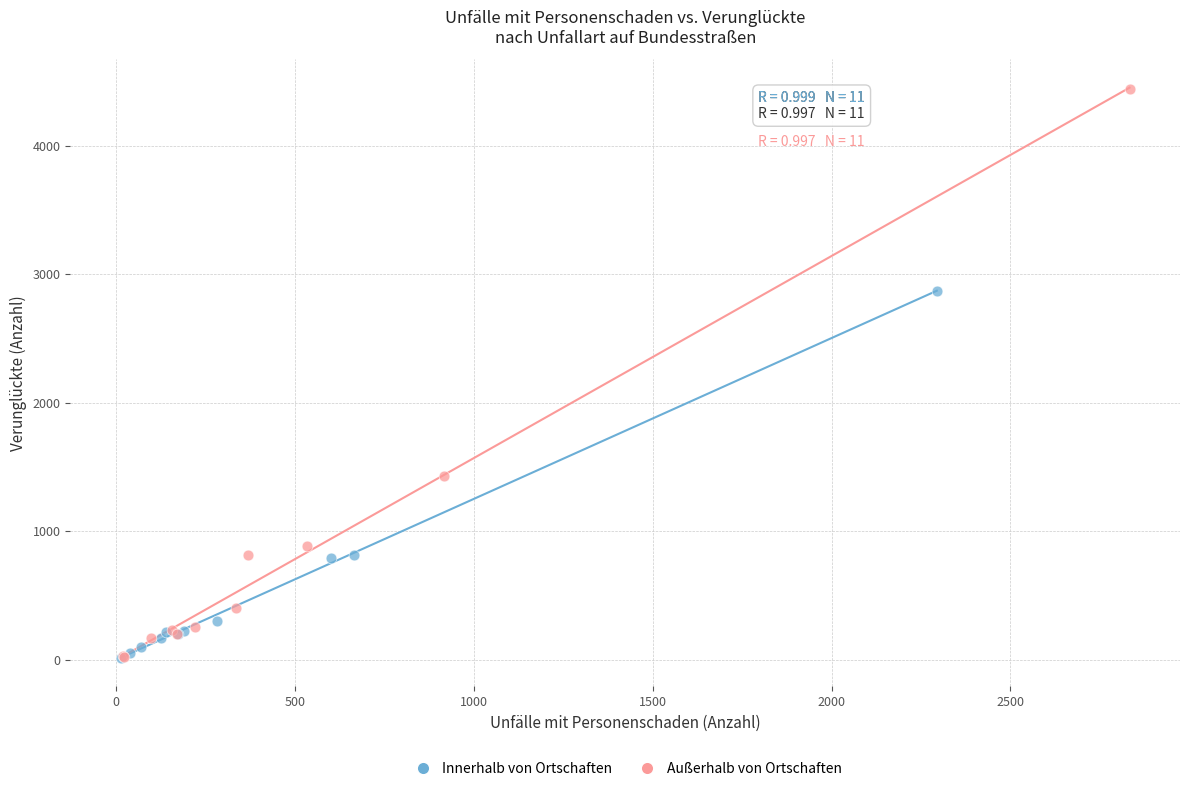

Which series reaches the maximum Y coordinate?

Außerhalb von Ortschaften